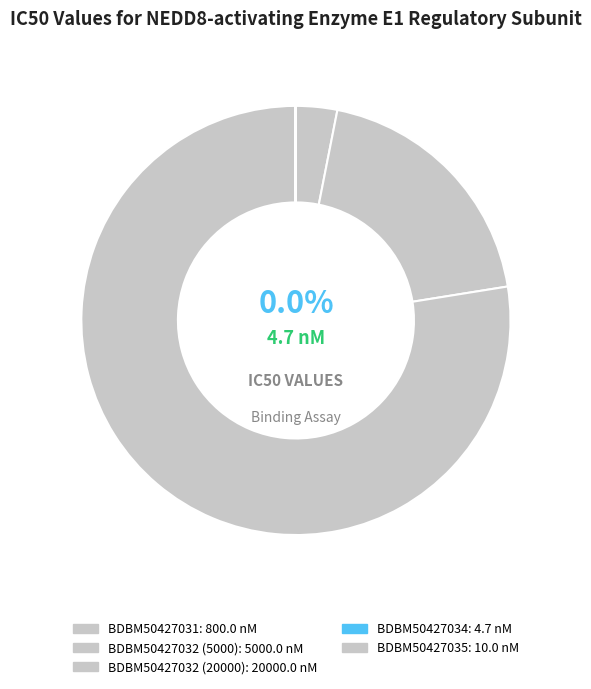

The BDBM50427032 (20000) slice represents 77% of the pie. True or false?

True